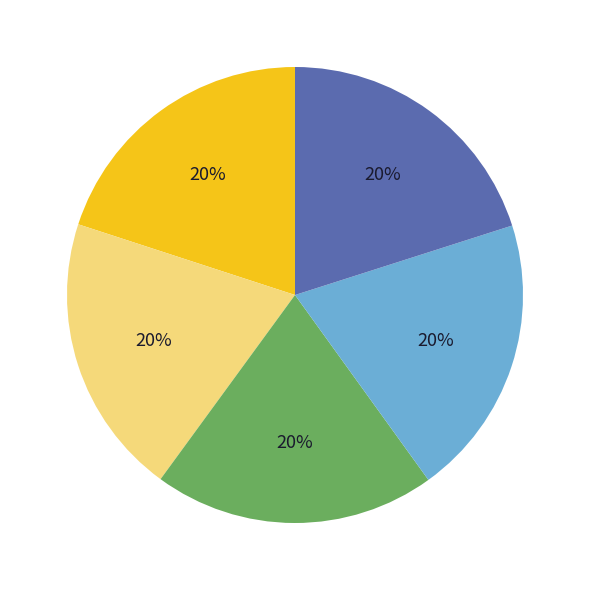

To the nearest percent, what is the average slice percentage?

20%